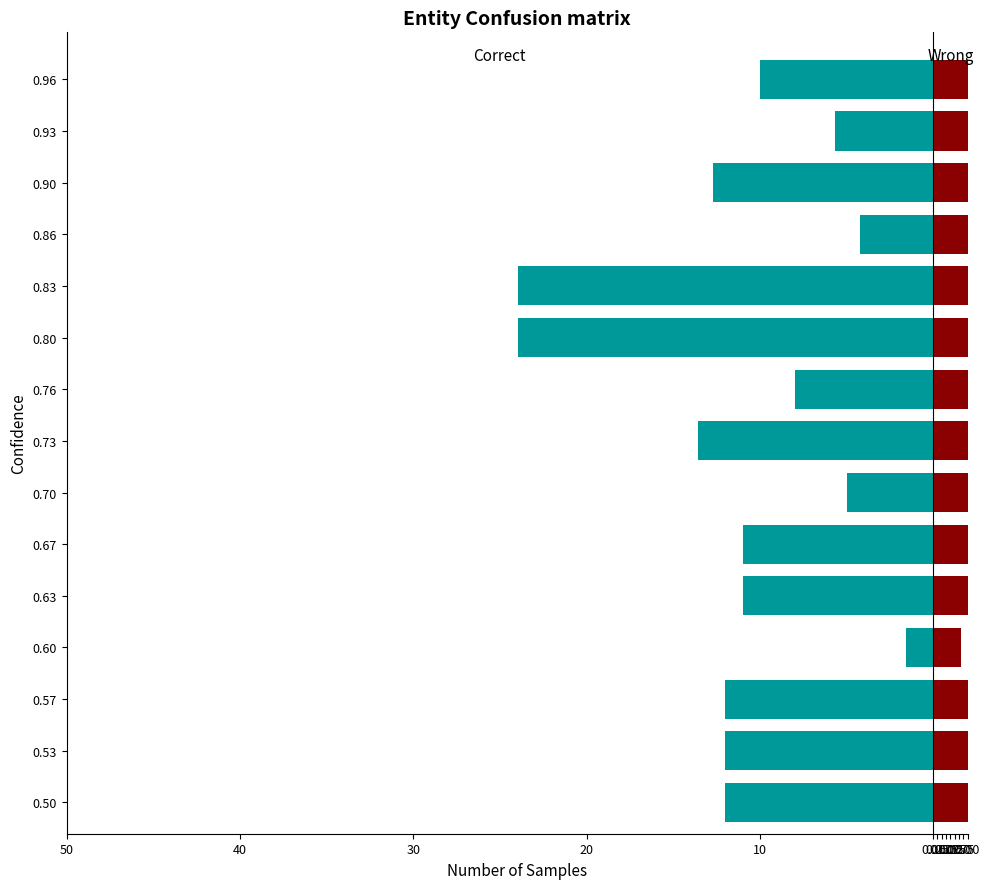

How many bars are there in total?

30